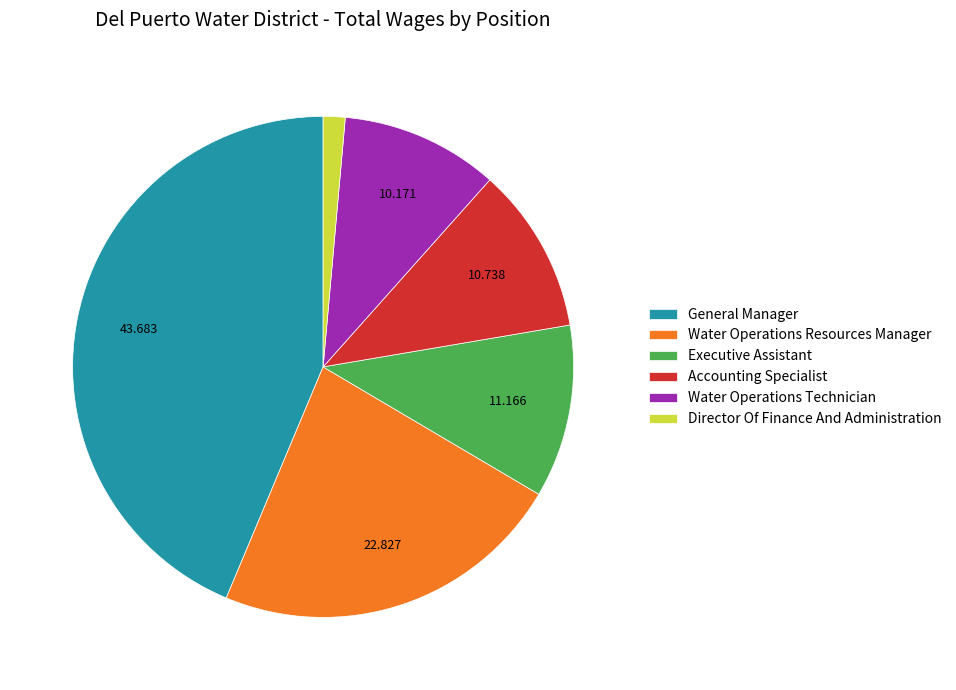

Is Executive Assistant the majority of the pie?

No